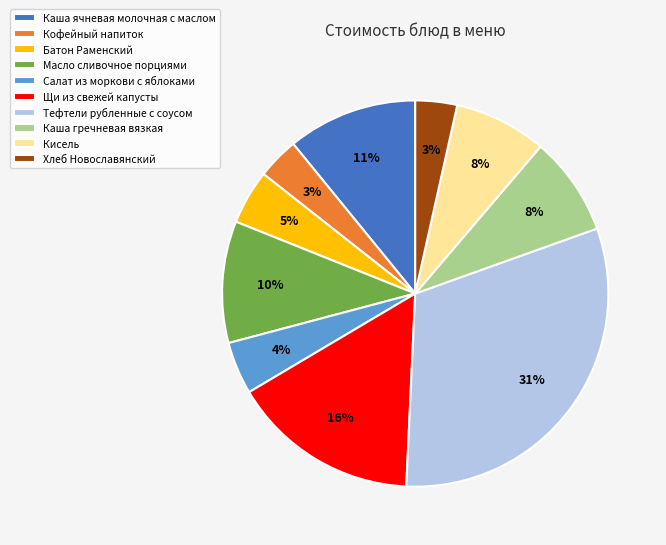

Does Салат из моркови с яблоками represent more than half of the total?

No